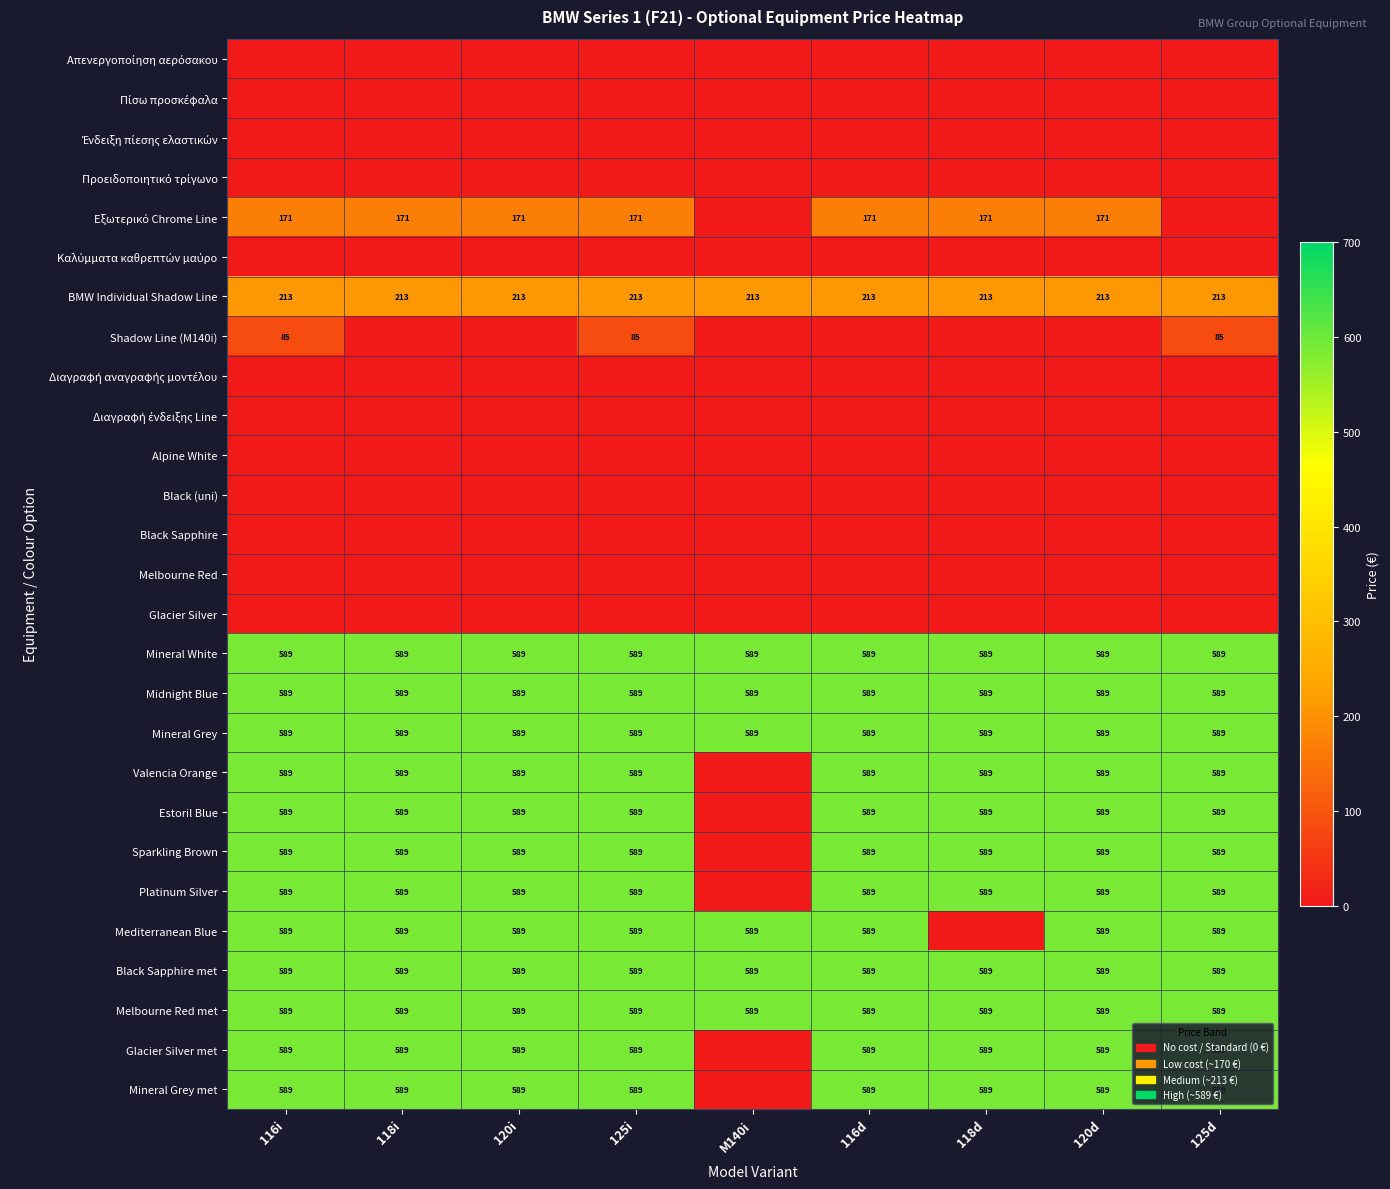

Is it true that Mineral Grey met equals 999 at 120i?

False